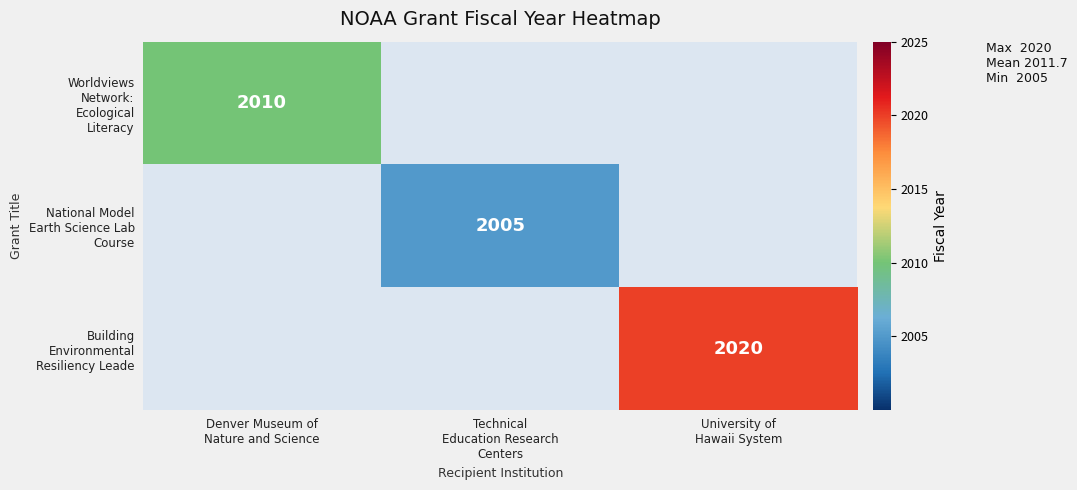

True or false: Building Environmental Resiliency Leade has a value of 2020.0 at University of Hawaii System.

True